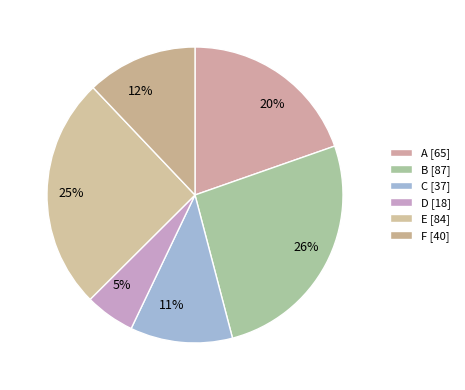

Which has a higher value, B or E?

B